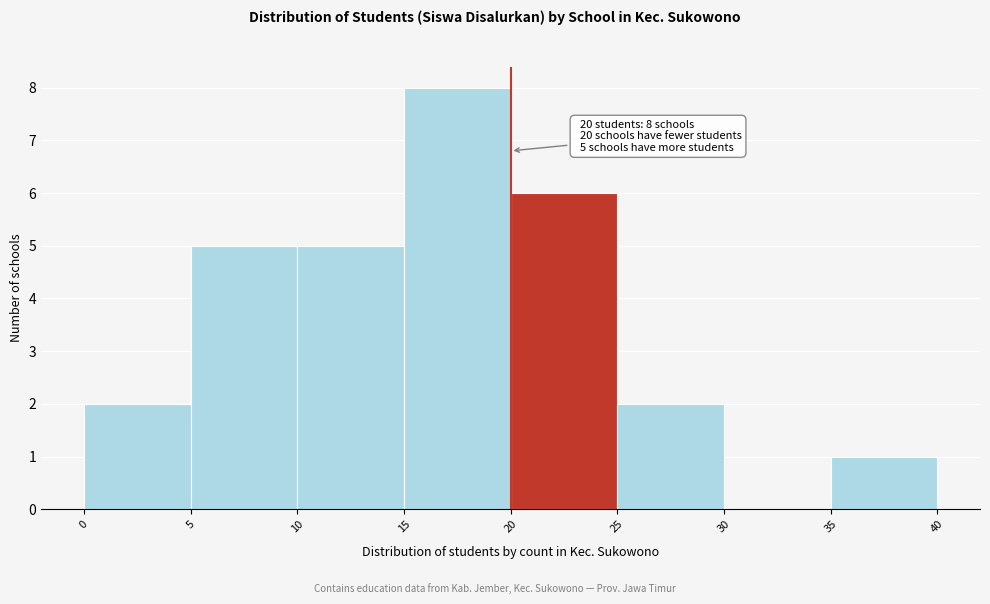

Which range on the x-axis has the tallest bar?

15 to 20